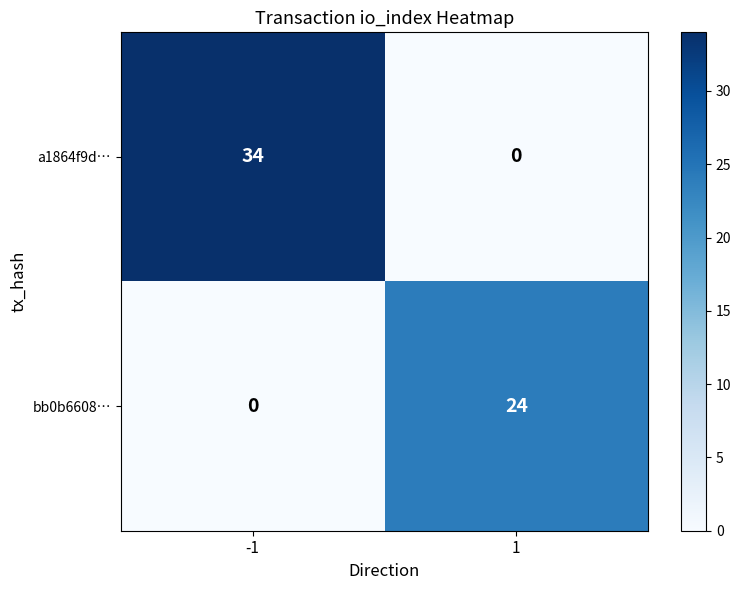

What is the average value of the bb0b6608… series?

12